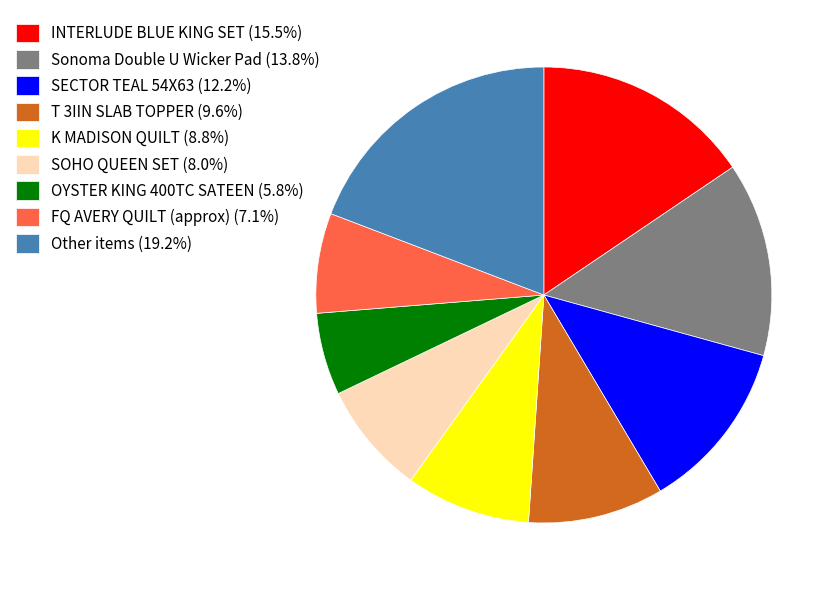

Does T 3IIN SLAB TOPPER (9.6%) represent more than half of the total?

No